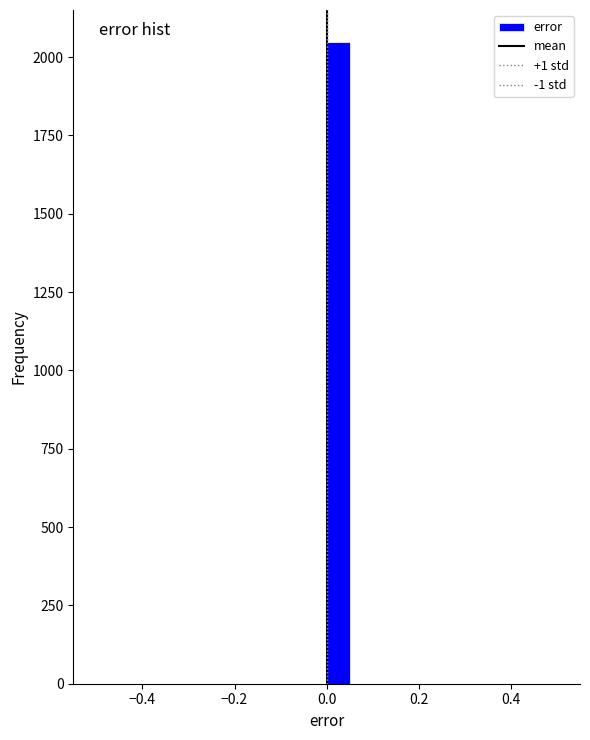

Read against the x-axis, roughly where is the centre of the tallest bar?

0.02